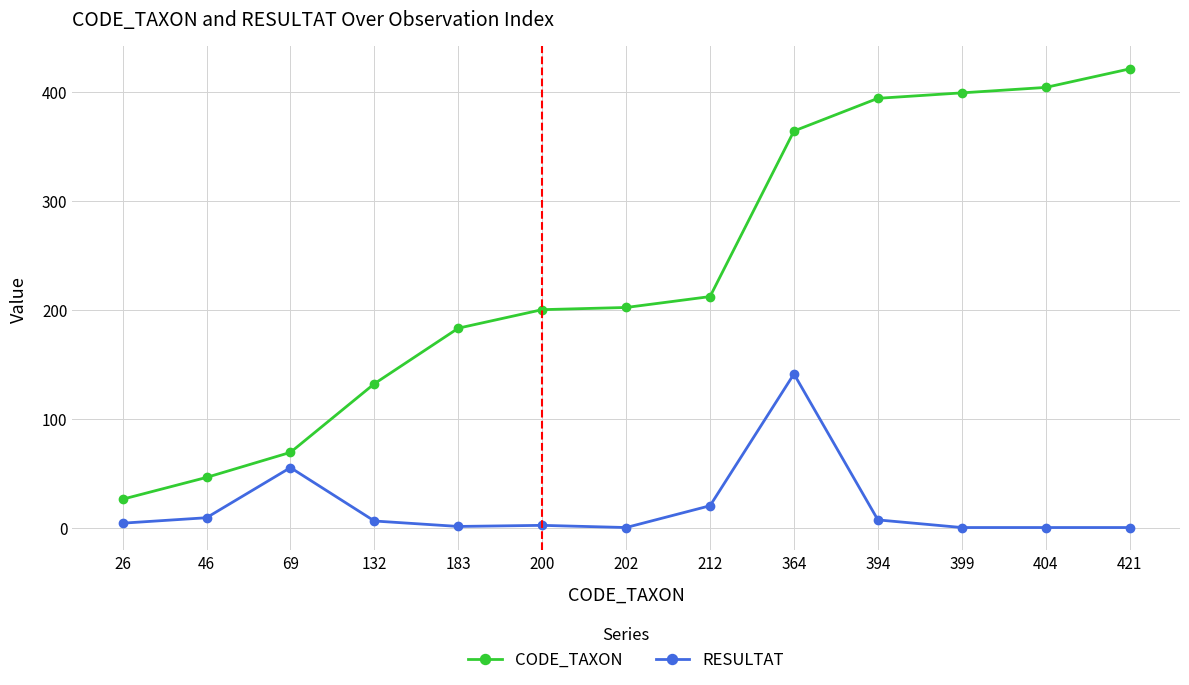

What is the sum of all CODE_TAXON values?

3052